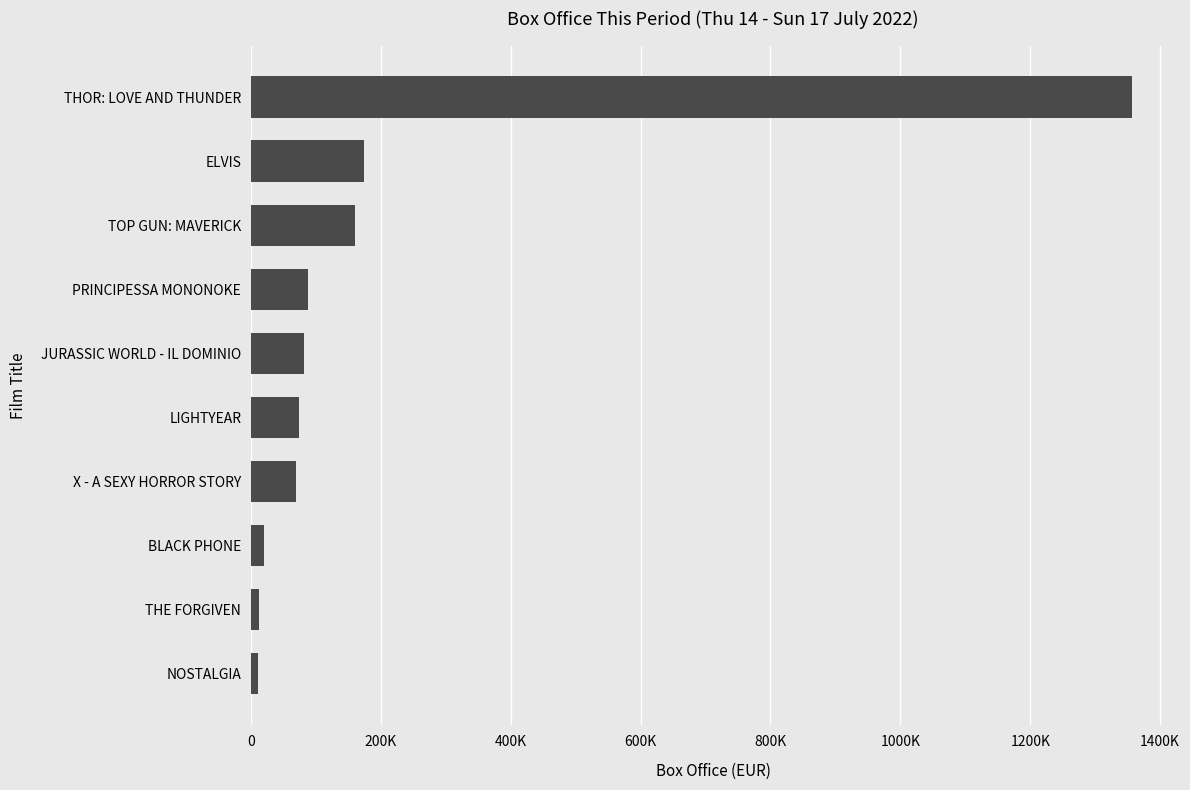

How many distinct data groups are displayed?

1